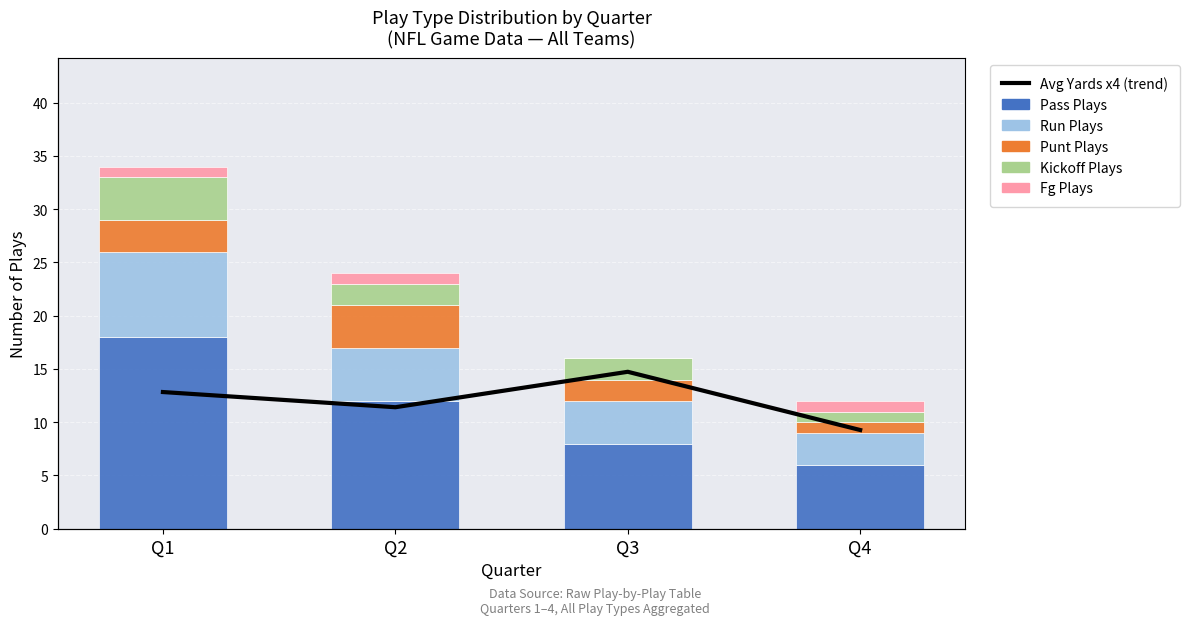

Which series has the widest spread of values?

pass